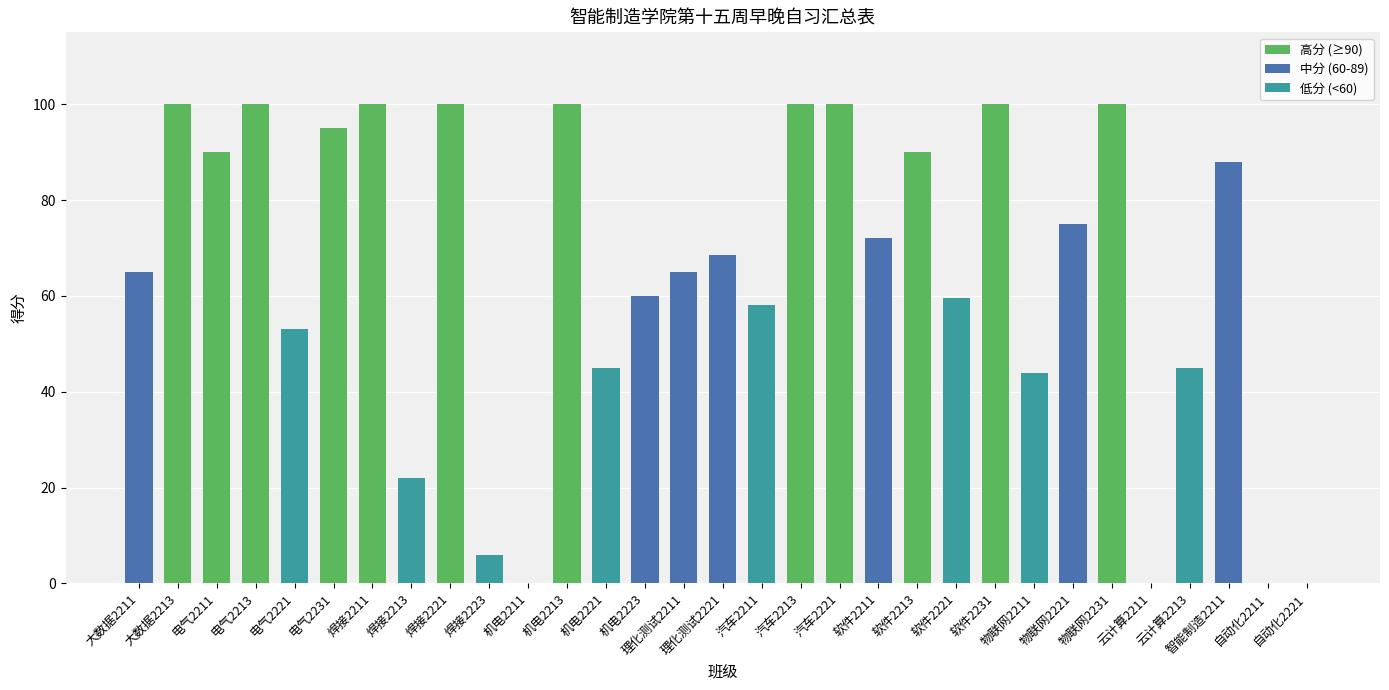

Count the number of values greater than 68.

16